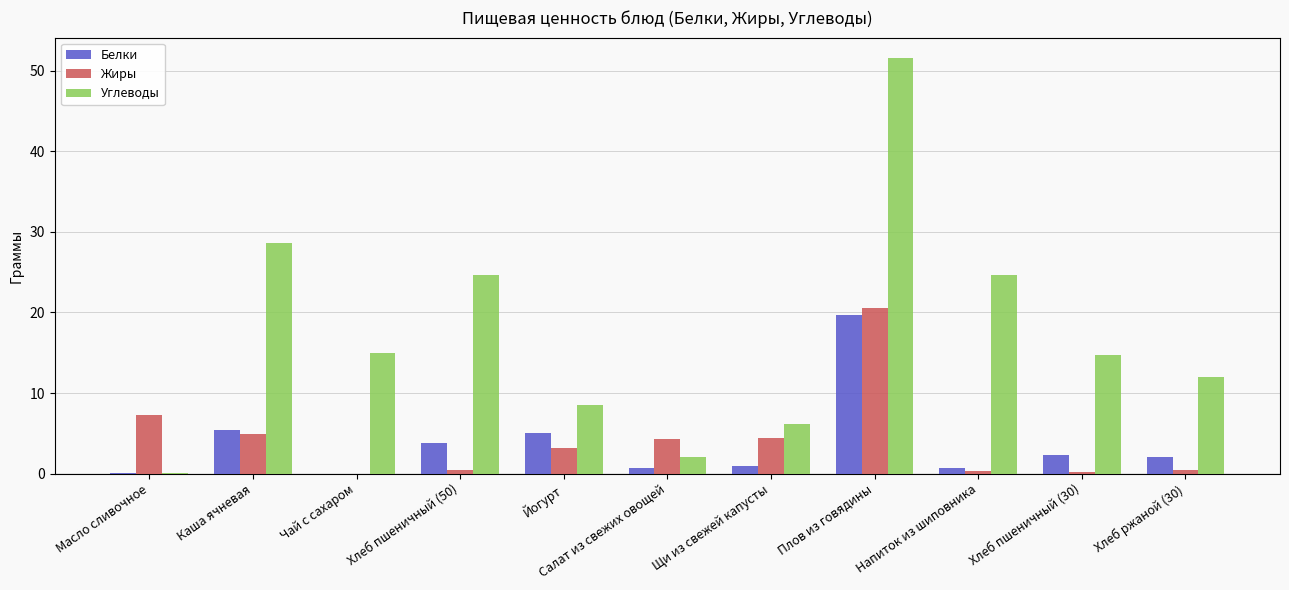

True or false: Углеводы has a value of 24.6 at Напиток из шиповника.

True